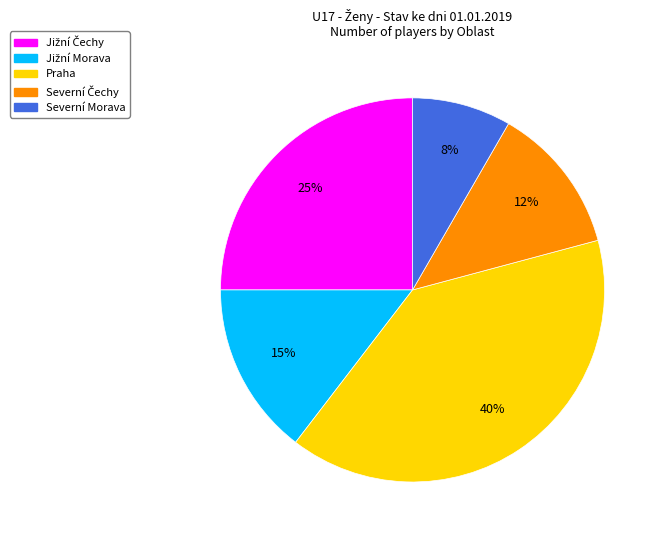

Does any single category account for the majority?

No